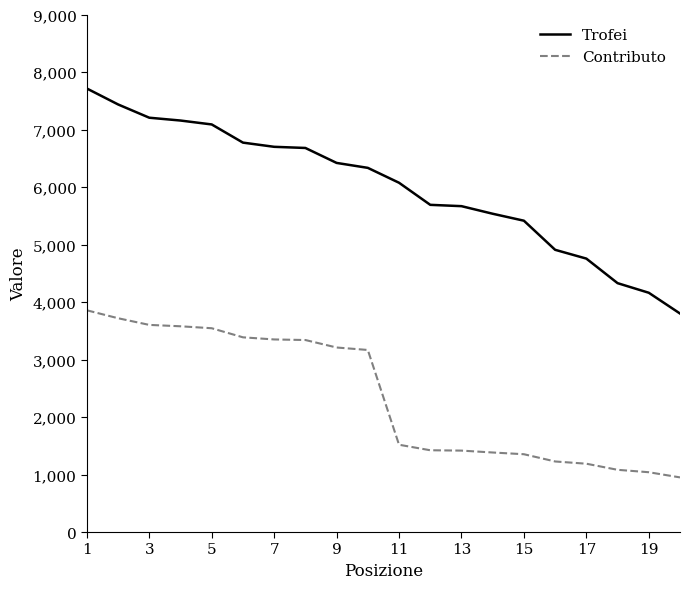

List the series in order of their peak value, highest first.

Trofei, Contributo